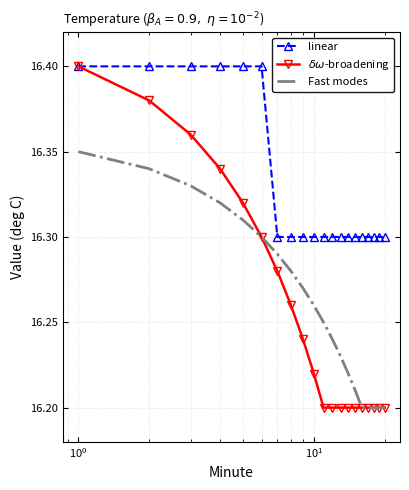

True or false: linear and Fast modes cross at least once.

False